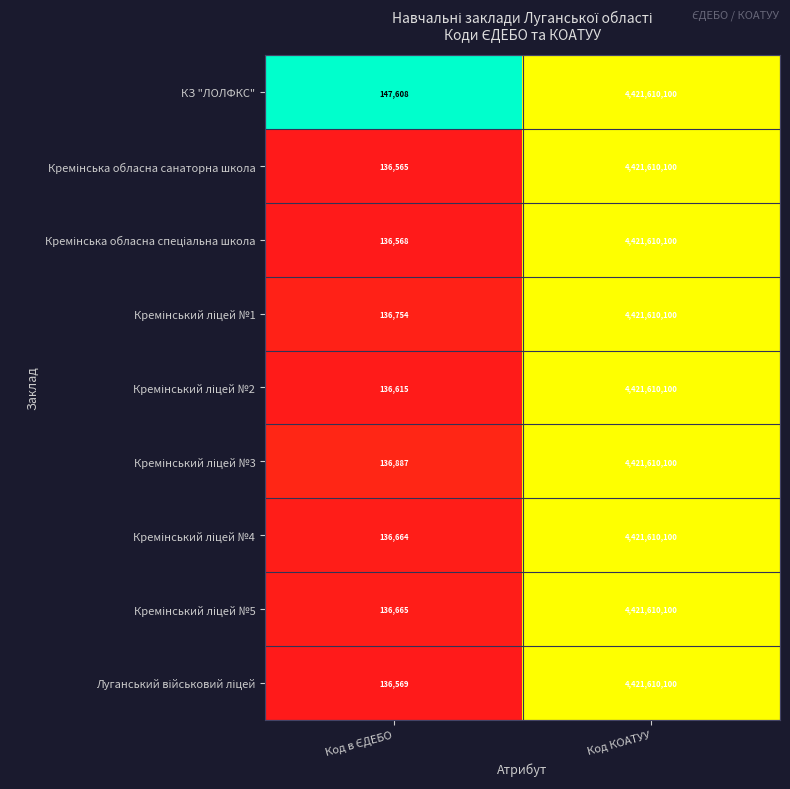

How many distinct data groups are displayed?

9